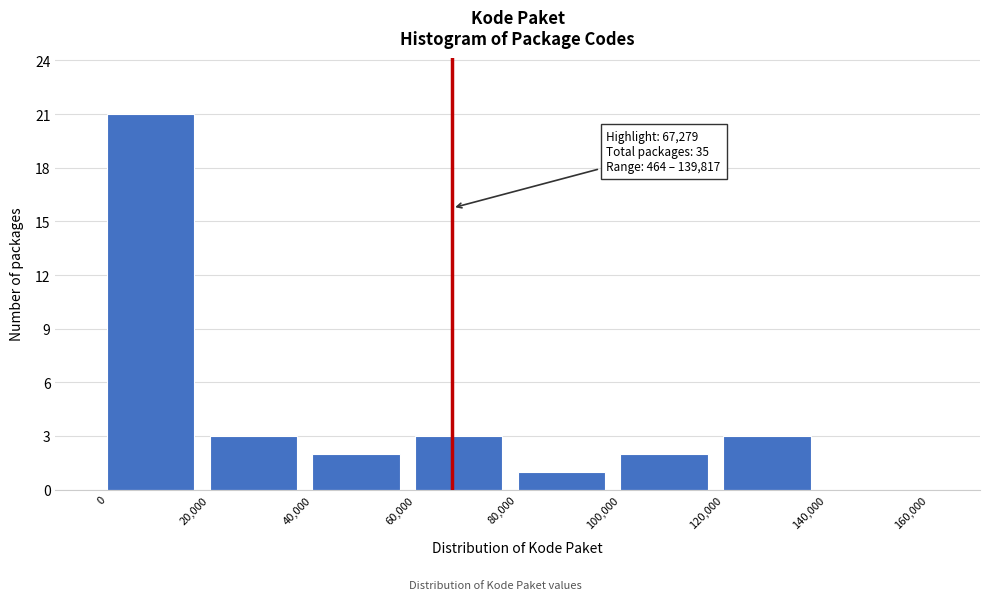

Over which range of the x-axis is the bar tallest?

0 to 20,000